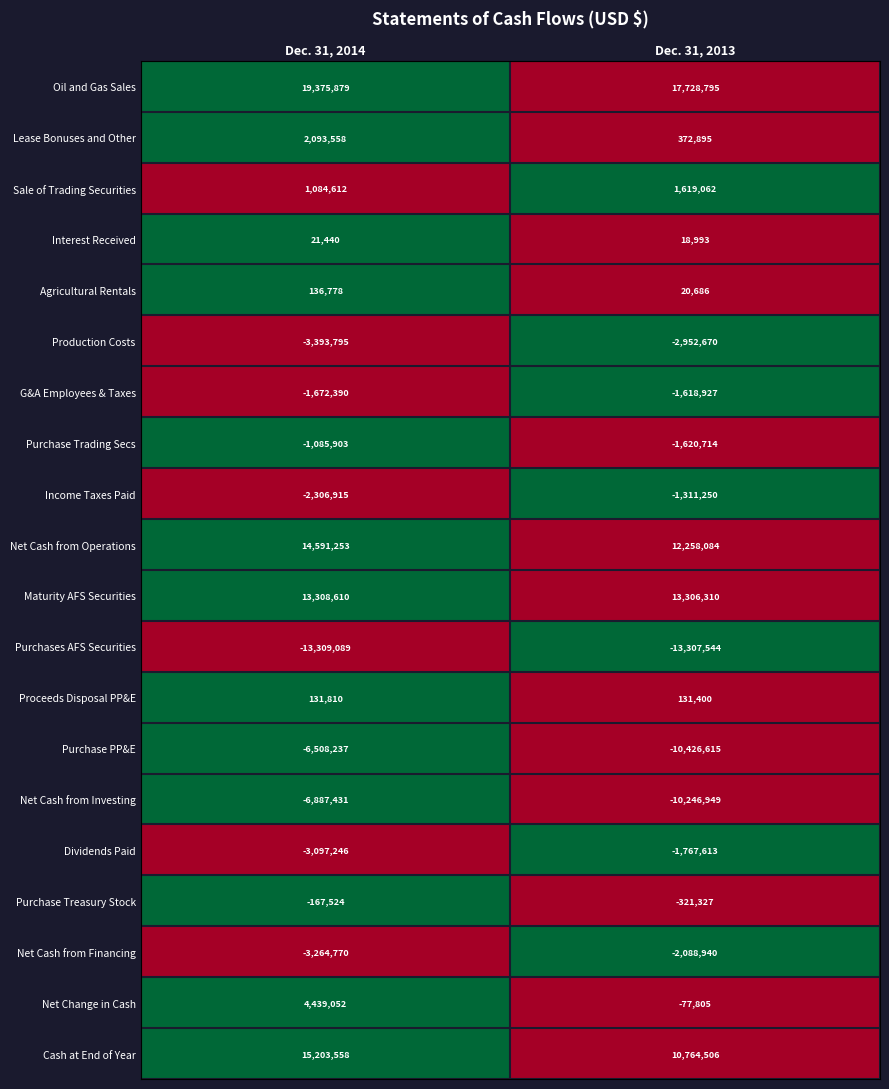

At which category does the chart reach its minimum across all series?

Dec. 31, 2014